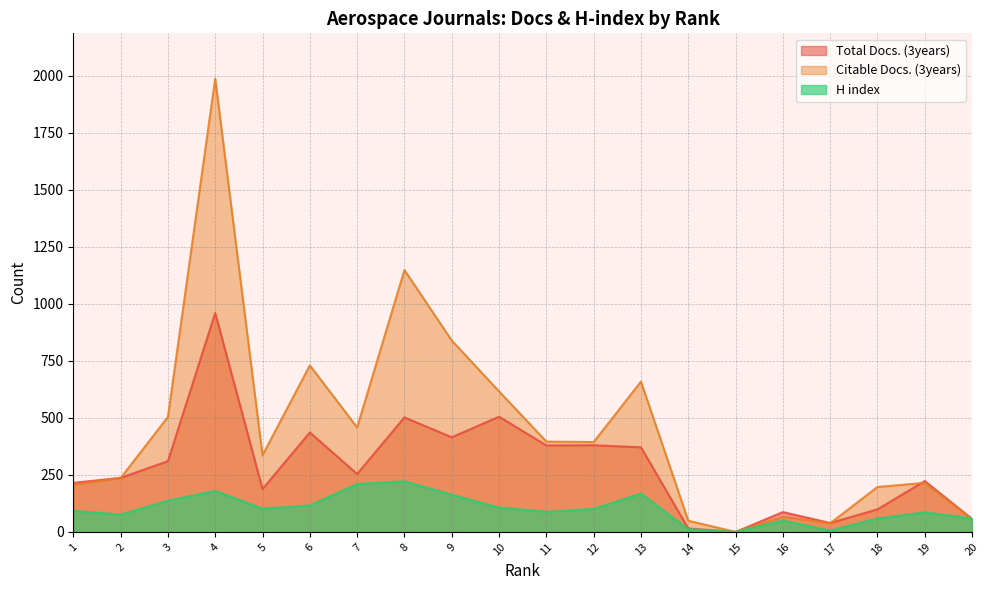

How many data points in H index are above 101?

9